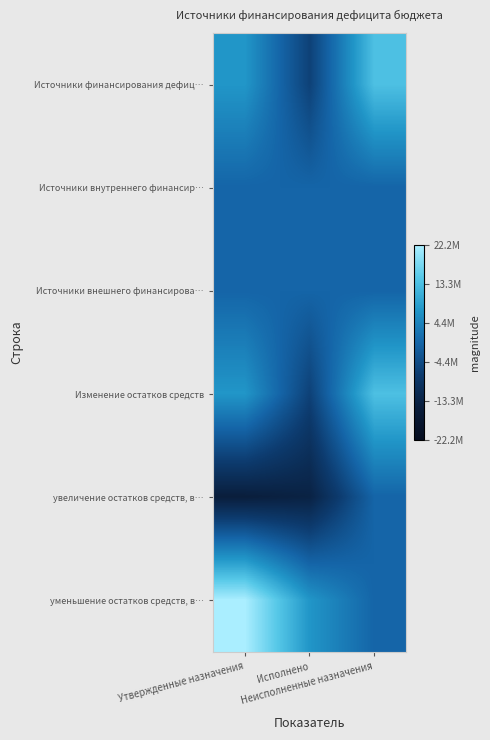

At which category does the chart reach its peak across all series?

Утвержденные назначения